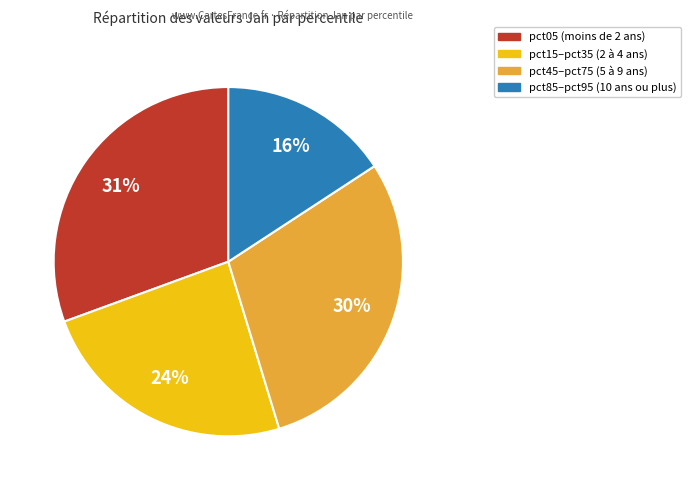

Is there a majority slice in this chart?

No